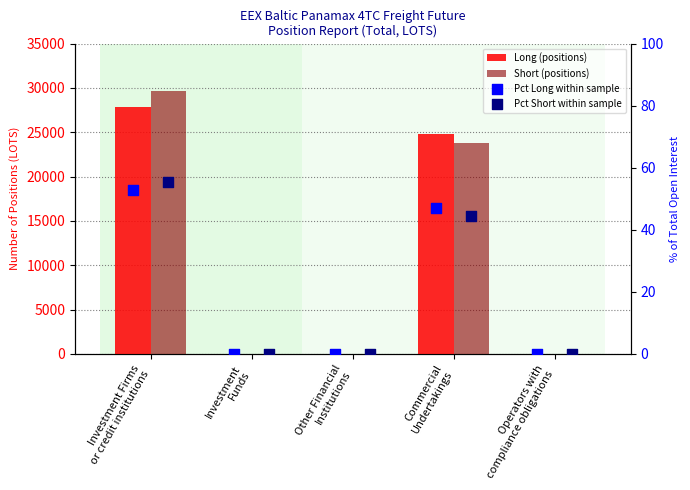

Is the value of Pct Short within sample at Commercial
Undertakings greater than the value of Pct Long within sample at Investment Firms
or credit institutions?

No